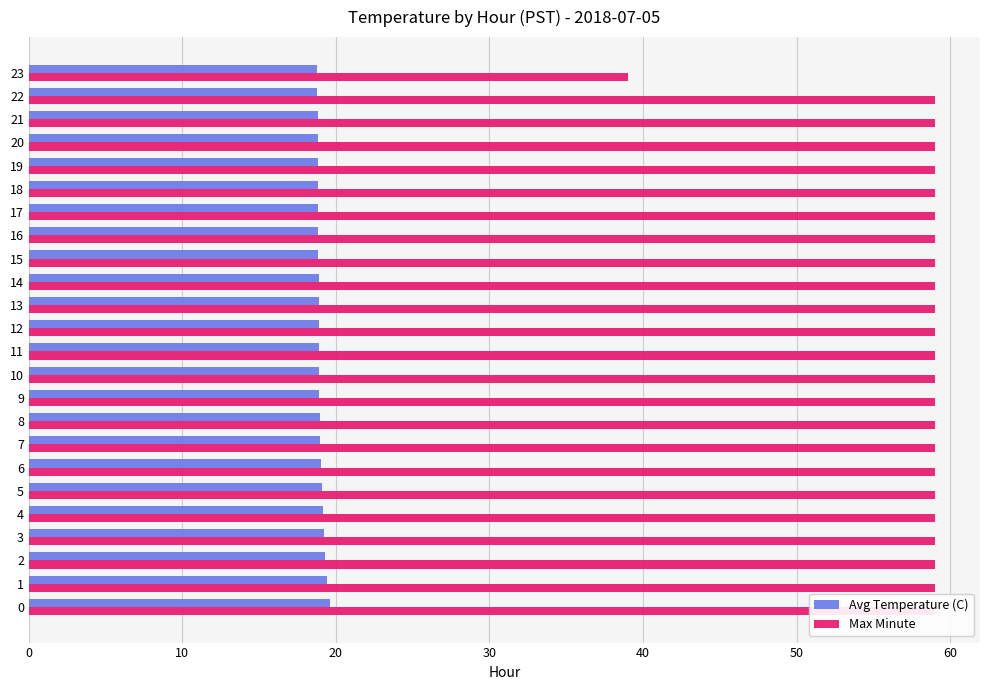

The Max Minute series shows 59.0 at 16. True or false?

True